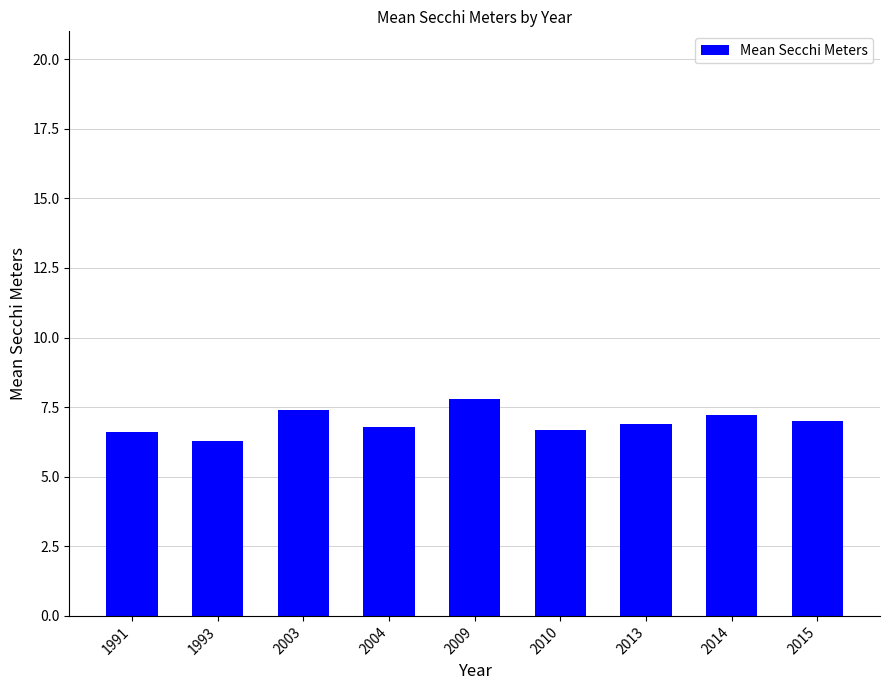

Which label corresponds to the smallest value in the chart?

1993